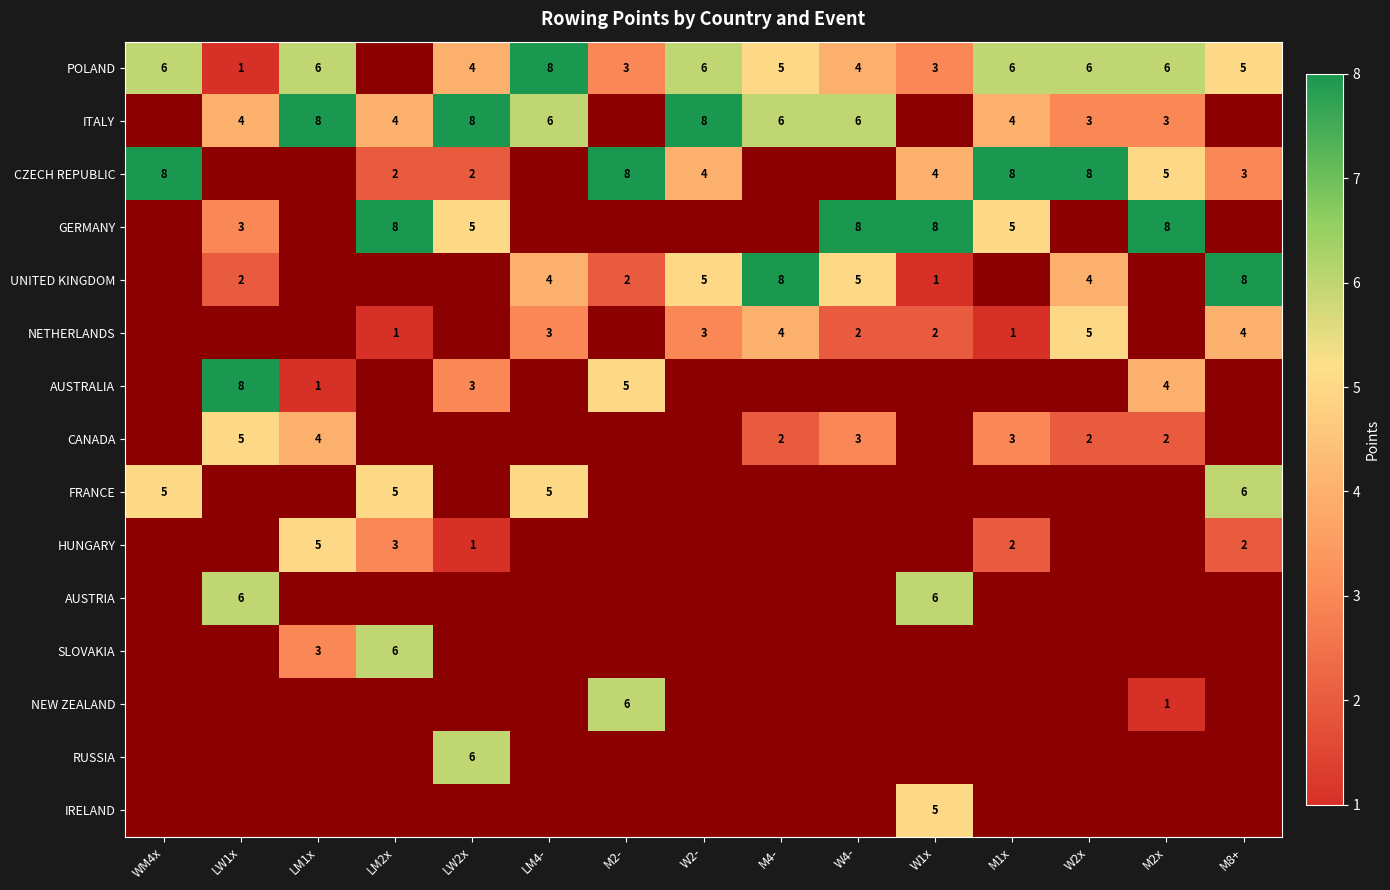

The POLAND series shows 6 at WM4x. True or false?

True